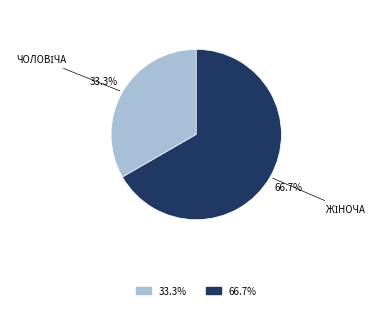

Does any single category account for the majority?

Yes